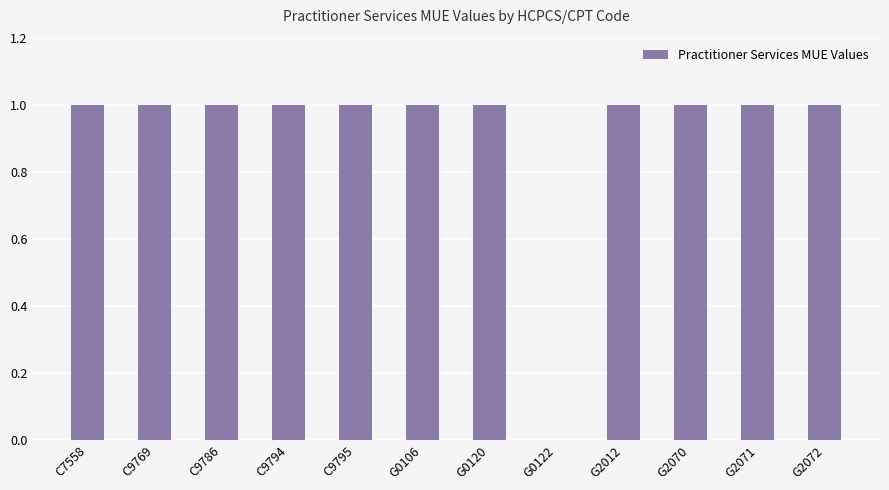

What is the sum of all values?

11